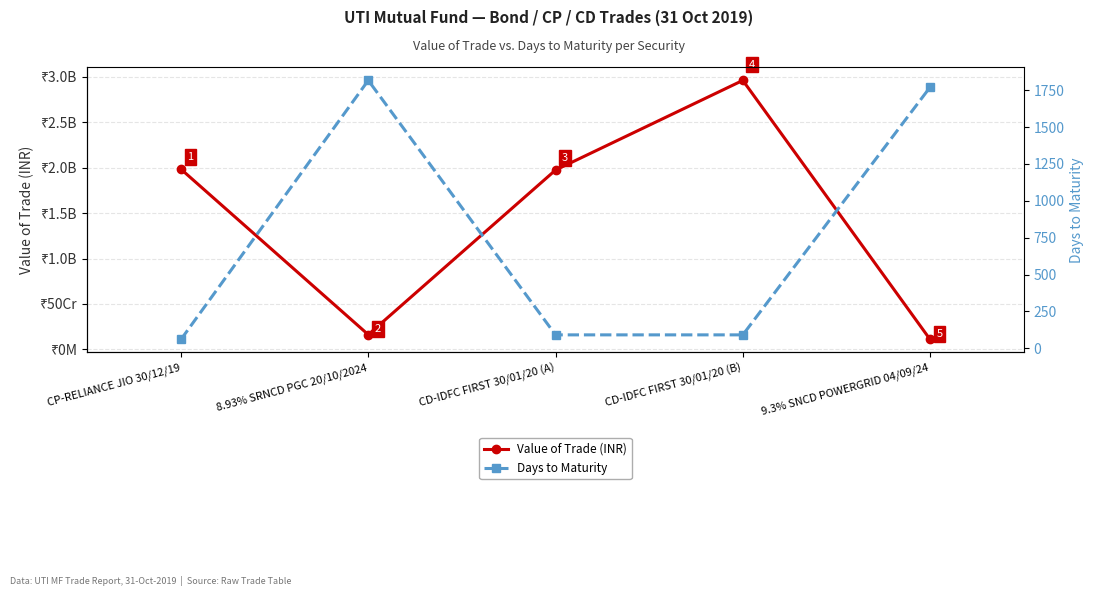

True or false: Days to Maturity and Value of Trade (INR) cross at least once.

False